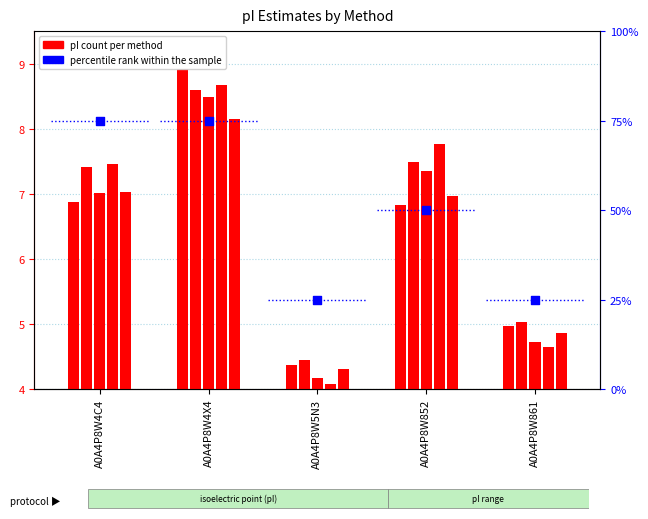

Which series contains the highest Y value?

percentile rank within the sample